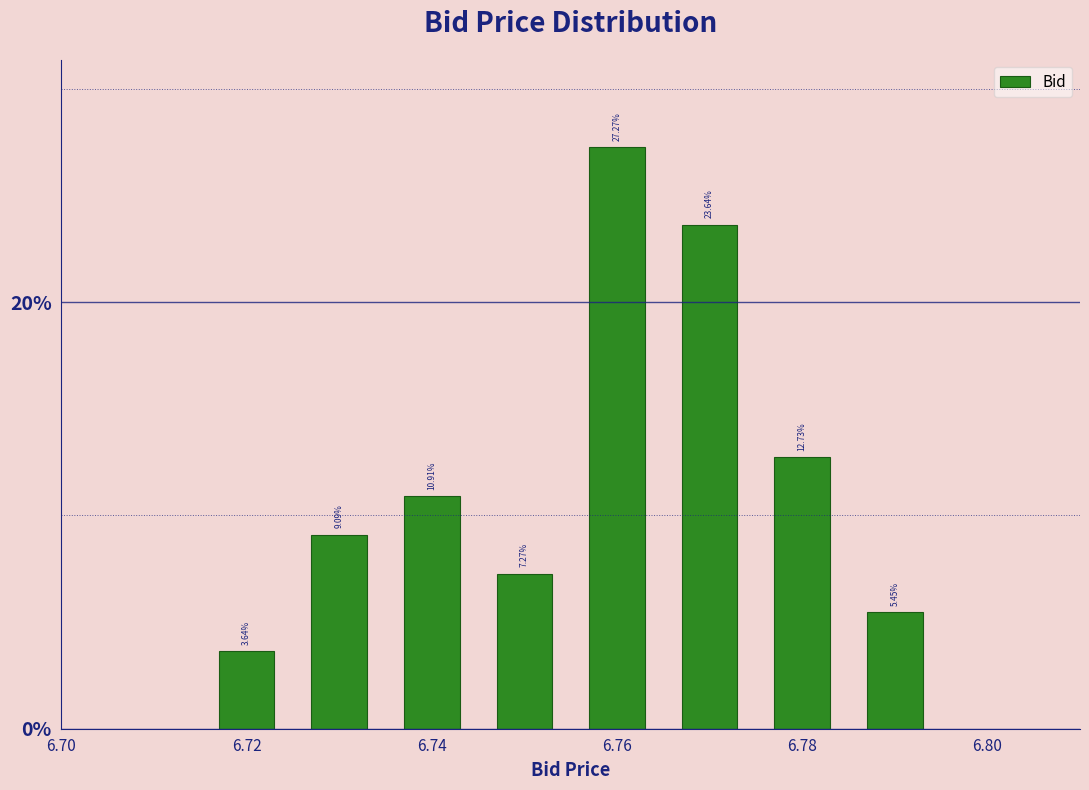

Reading left to right, transcribe this chart: for each bar, give the range it covers on the x-axis and its height. The bar edges are not printed on the chart, so give them approximately, as read against the axis.

6.715 to 6.725: 3.64
6.725 to 6.735: 9.09
6.735 to 6.745: 10.91
6.745 to 6.755: 7.27
6.755 to 6.765: 27.27
6.765 to 6.775: 23.64
6.775 to 6.785: 12.73
6.785 to 6.795: 5.45